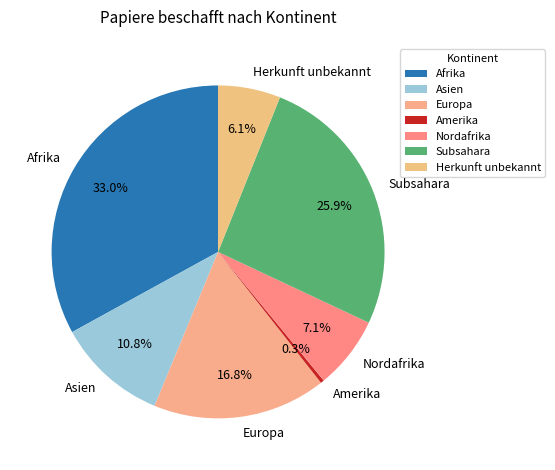

How many slices are in this pie chart?

7